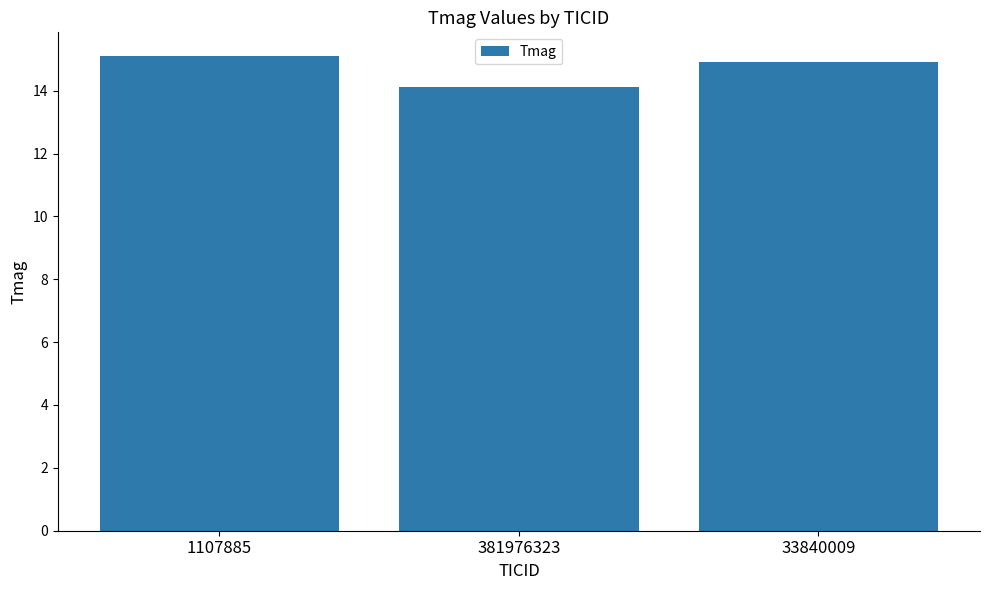

Which has a higher value, 381976323 or 1107885?

1107885